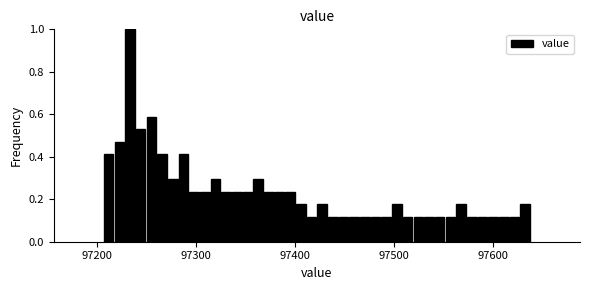

Around what value on the x-axis is the tallest bar? Give the approximate position of its centre, as read against the axis.

97230